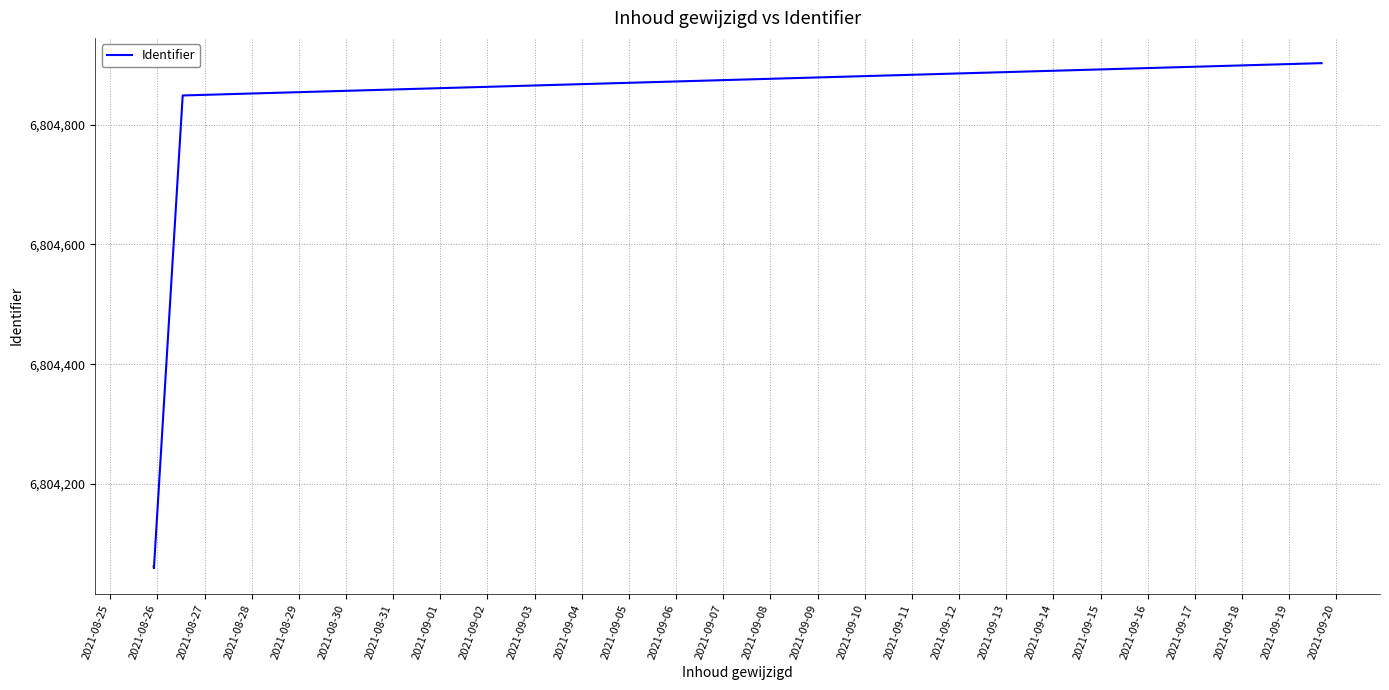

What is the sum of all values?

34021933